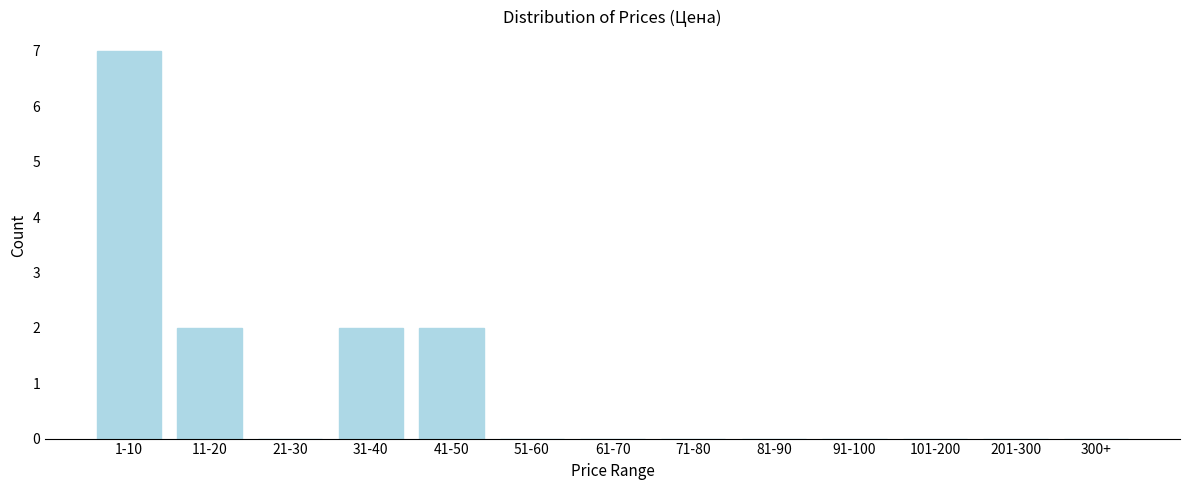

Reading left to right, list all the values displayed in this chart.

1-10=7	11-20=2	21-30=0	31-40=2	41-50=2	51-60=0	61-70=0	71-80=0	81-90=0	91-100=0	101-200=0	201-300=0	300+=0